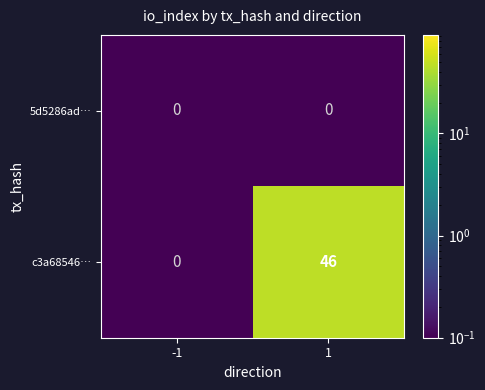

Is it true that 5d5286ad… equals 0 at -1?

True